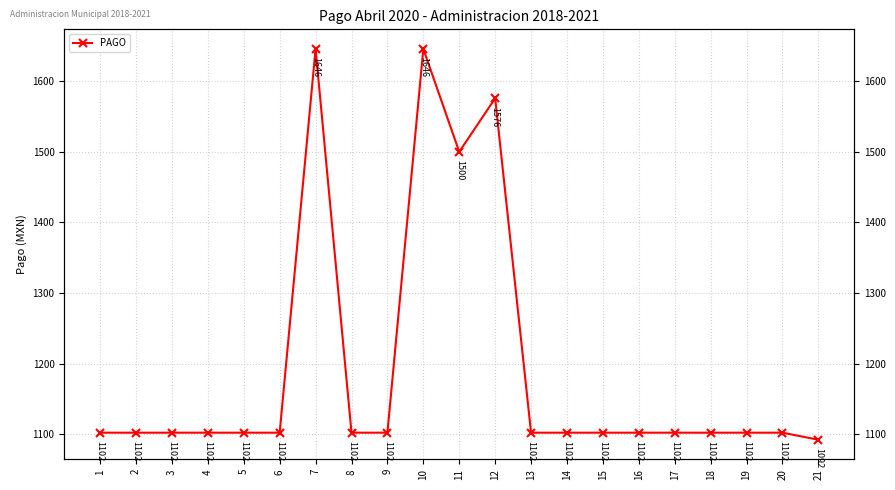

Where does the data first go above 1102?

7